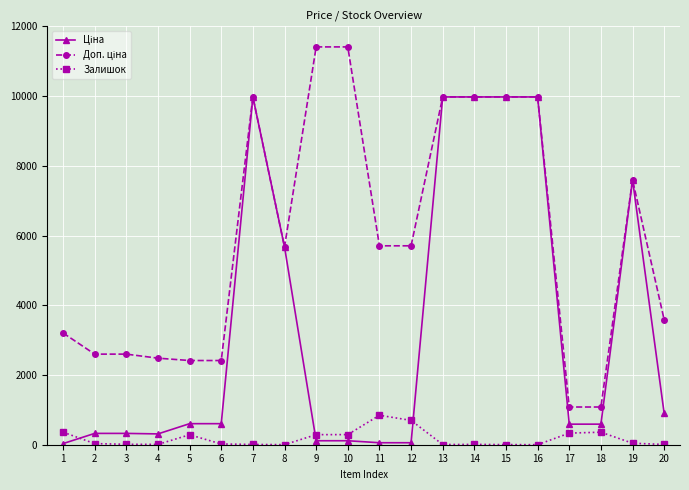

How many lines are shown in the chart?

3